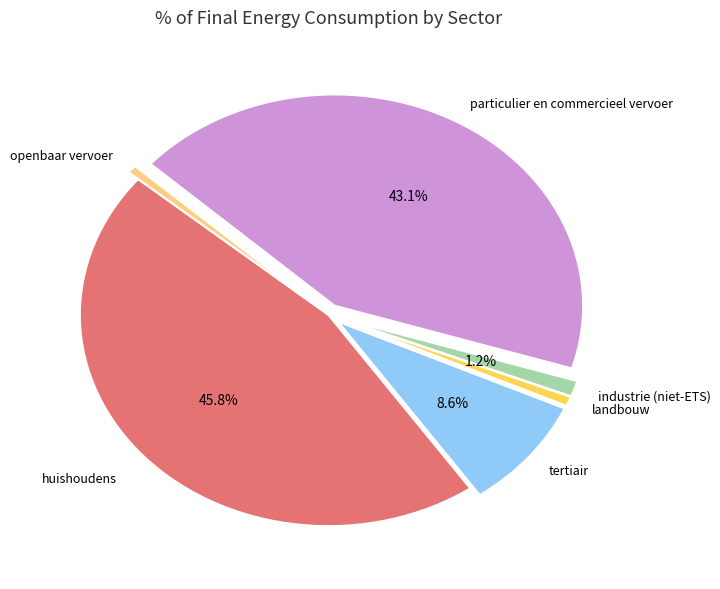

Is there any slice that represents more than half of the pie?

No